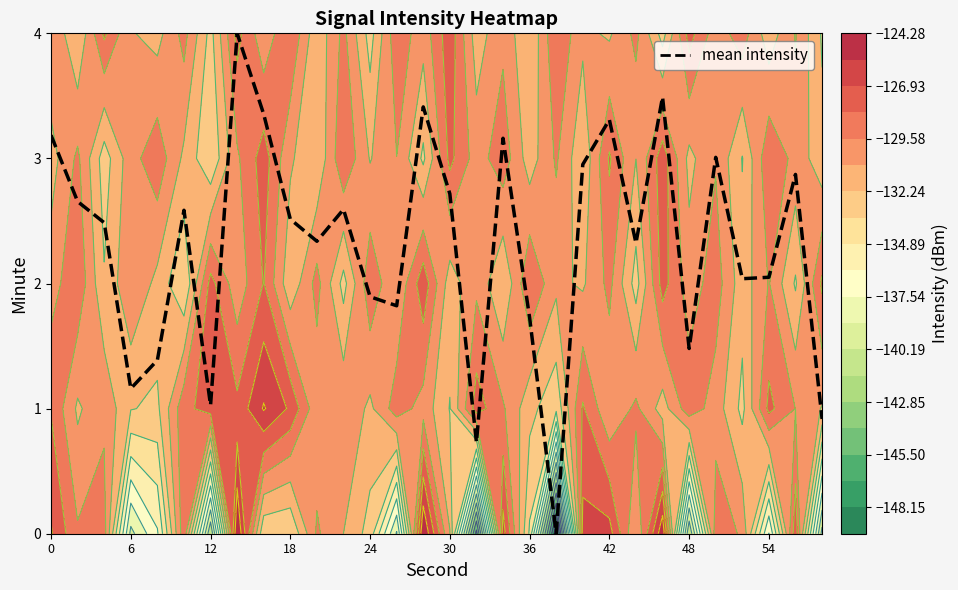

How many data points does each series have?

30